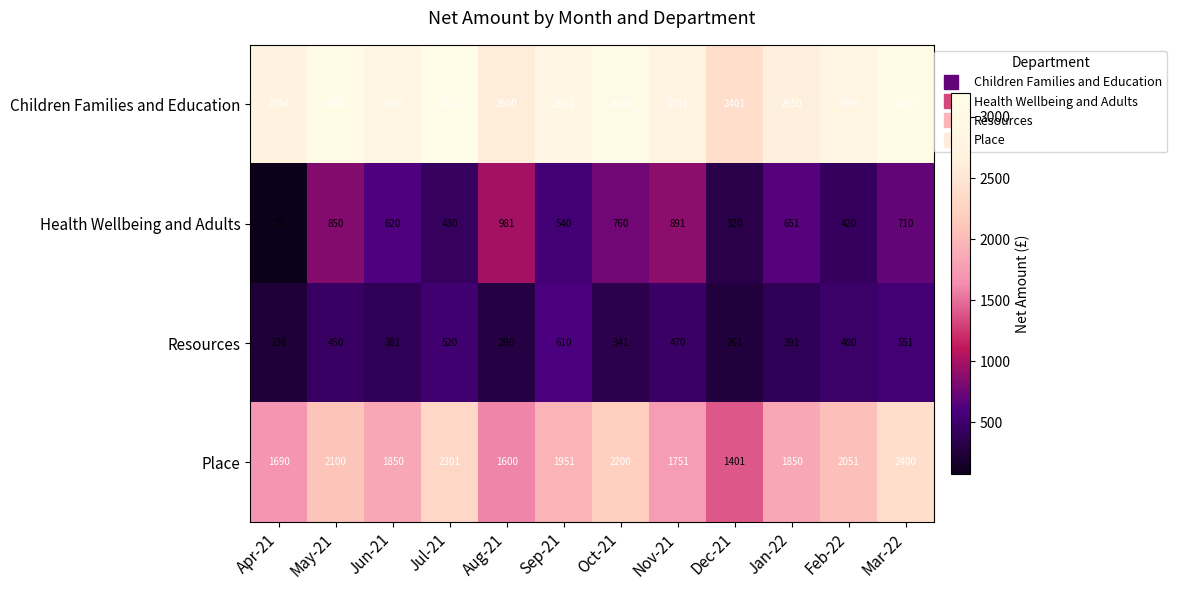

What is the total value across all series at Nov-21?

5863